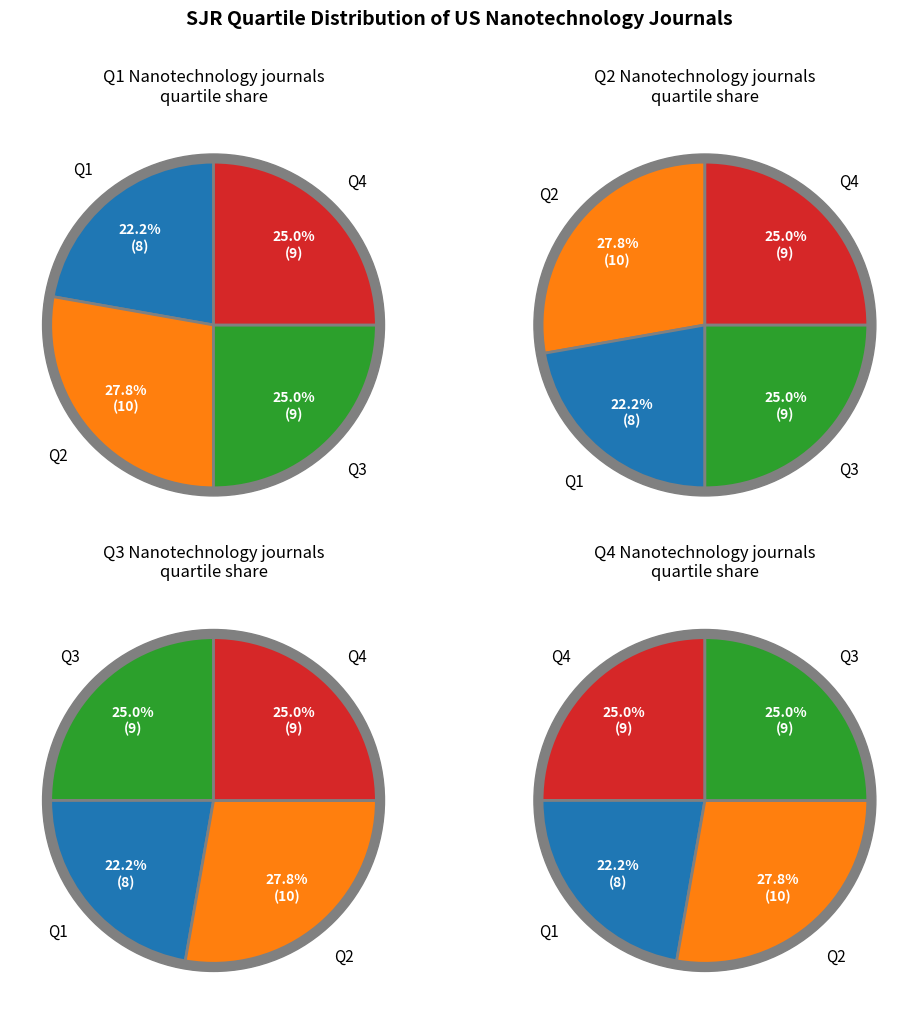

What is the change in value from Q2 to Q4?

-1